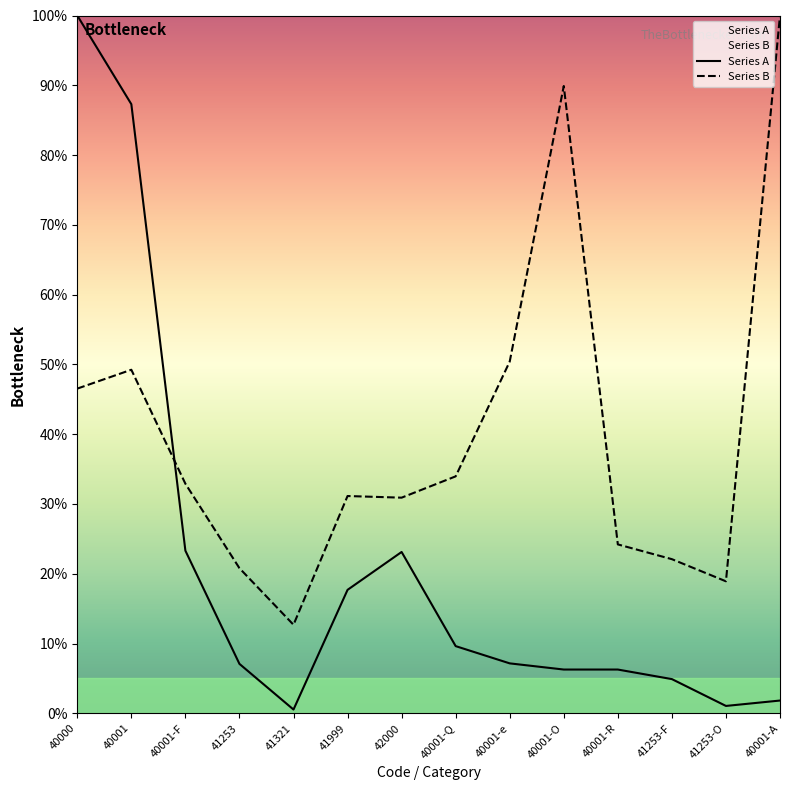

The Series B series shows 28.3 at 40001-e. True or false?

False